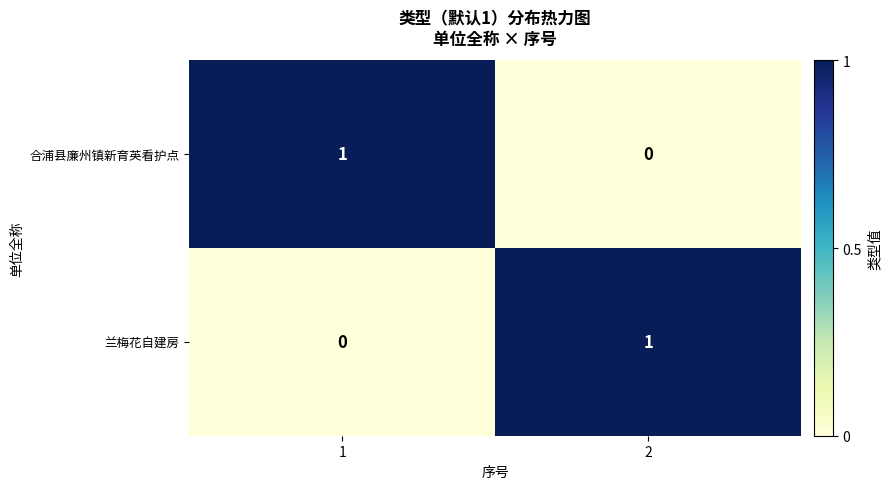

What is the spread (max minus min) of values at 2?

1